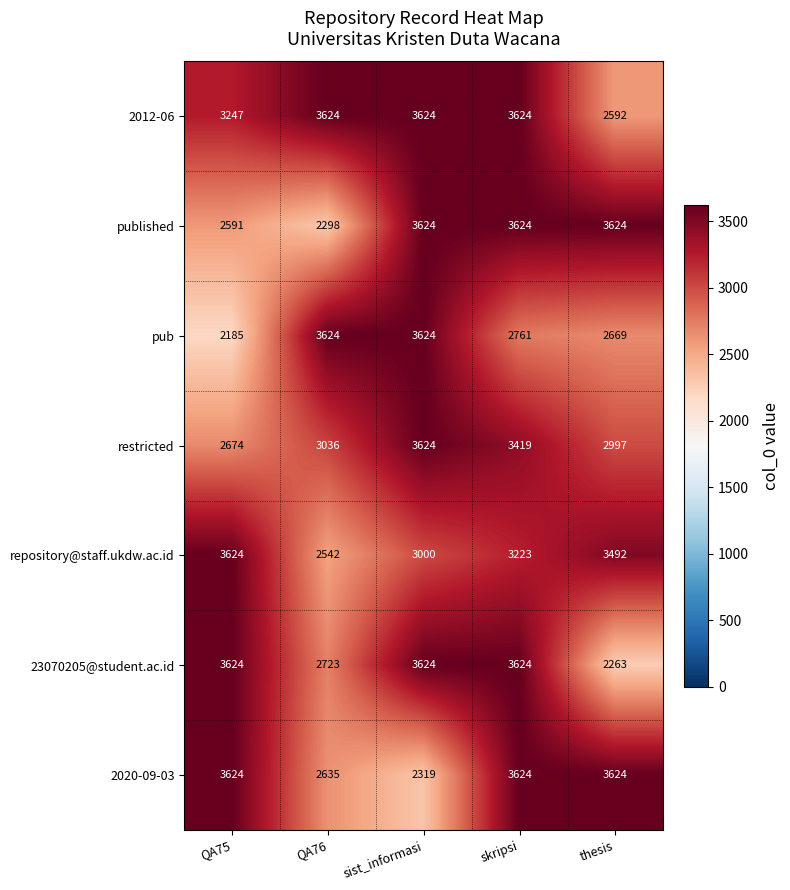

True or false: repository@staff.ukdw.ac.id has a value of 4882 at sist_informasi.

False